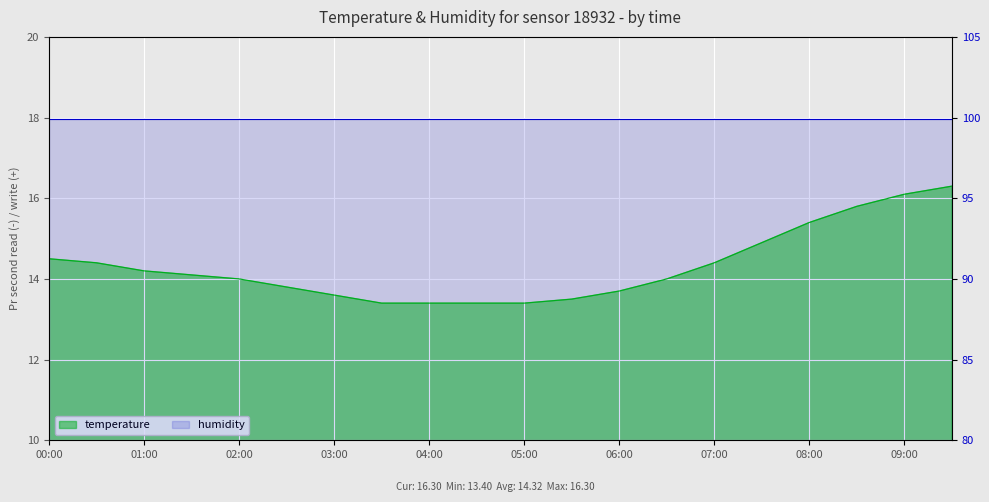

How many data points does each series have?

20